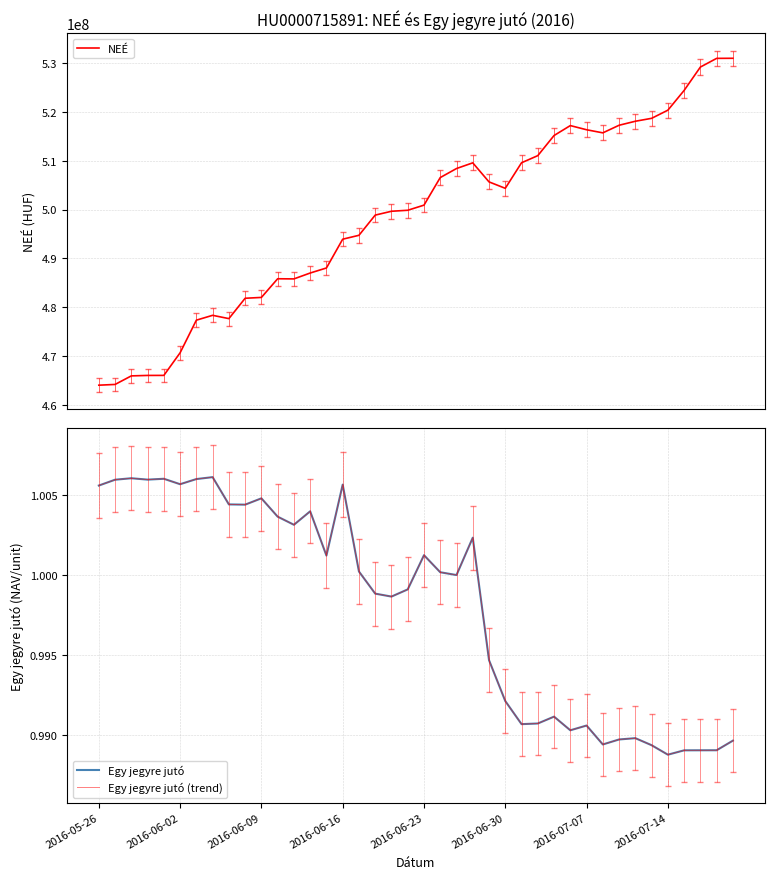

Which series has the largest range (max minus min)?

NEÉ